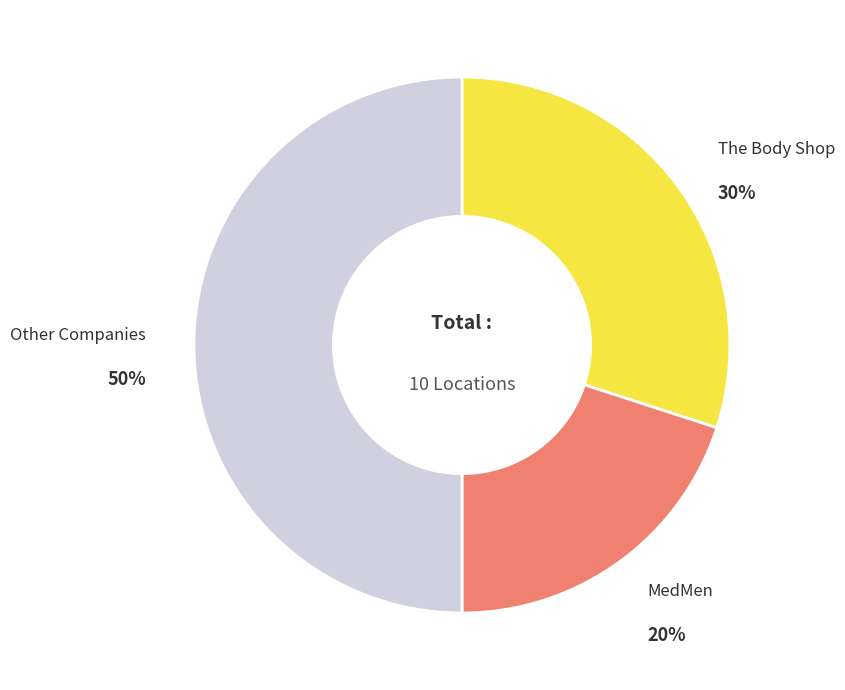

To the nearest percent, what percentage of the pie is MedMen?

20%